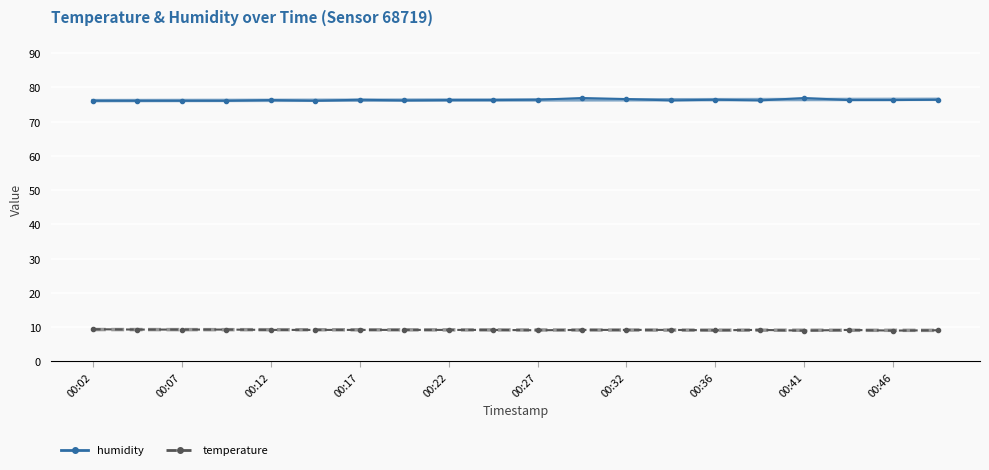

Which series changed the most between 00:07 and 00:41?

humidity